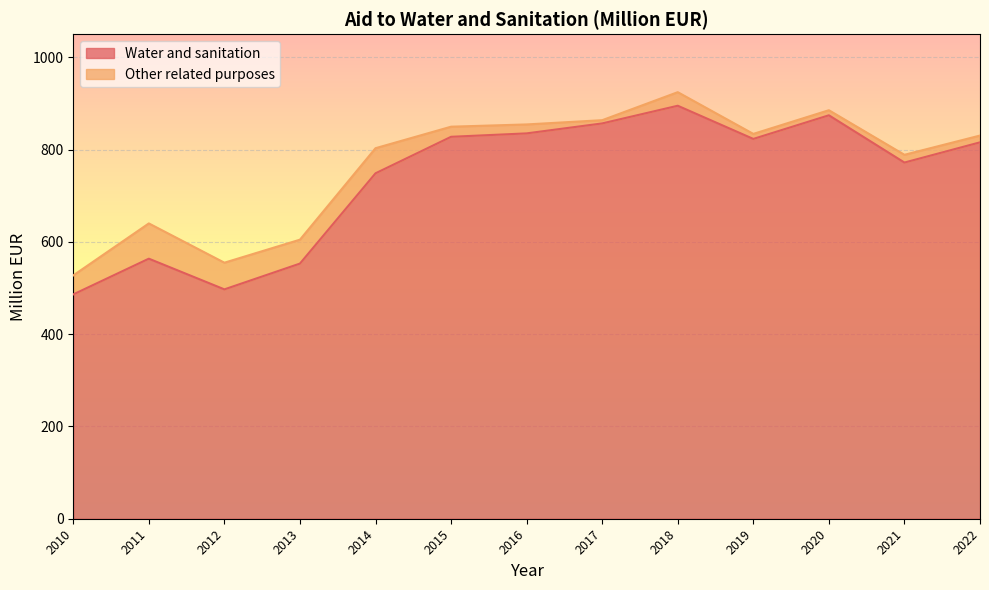

At which label does the data first exceed 815?

2015